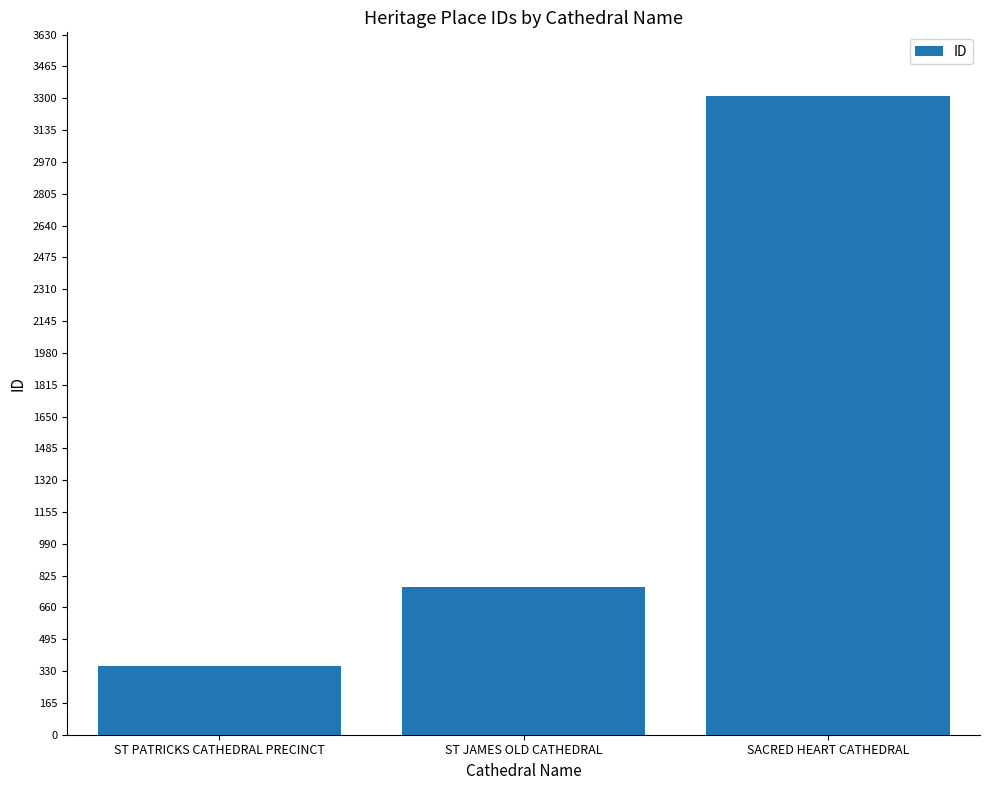

What is the minimum value shown in the chart?

355